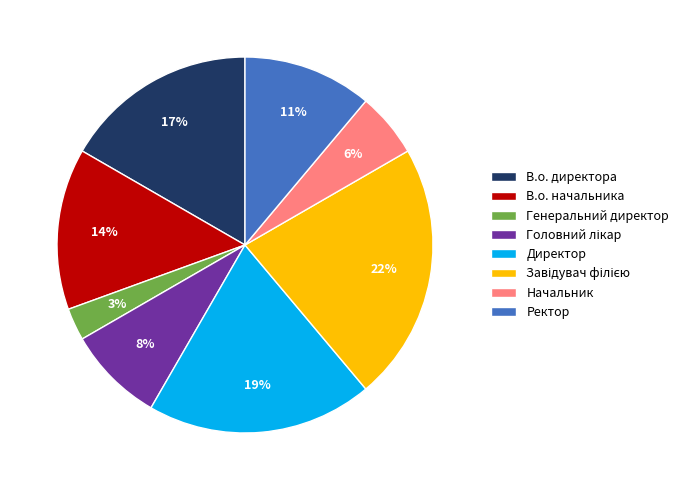

Is В.о. начальника the majority of the pie?

No